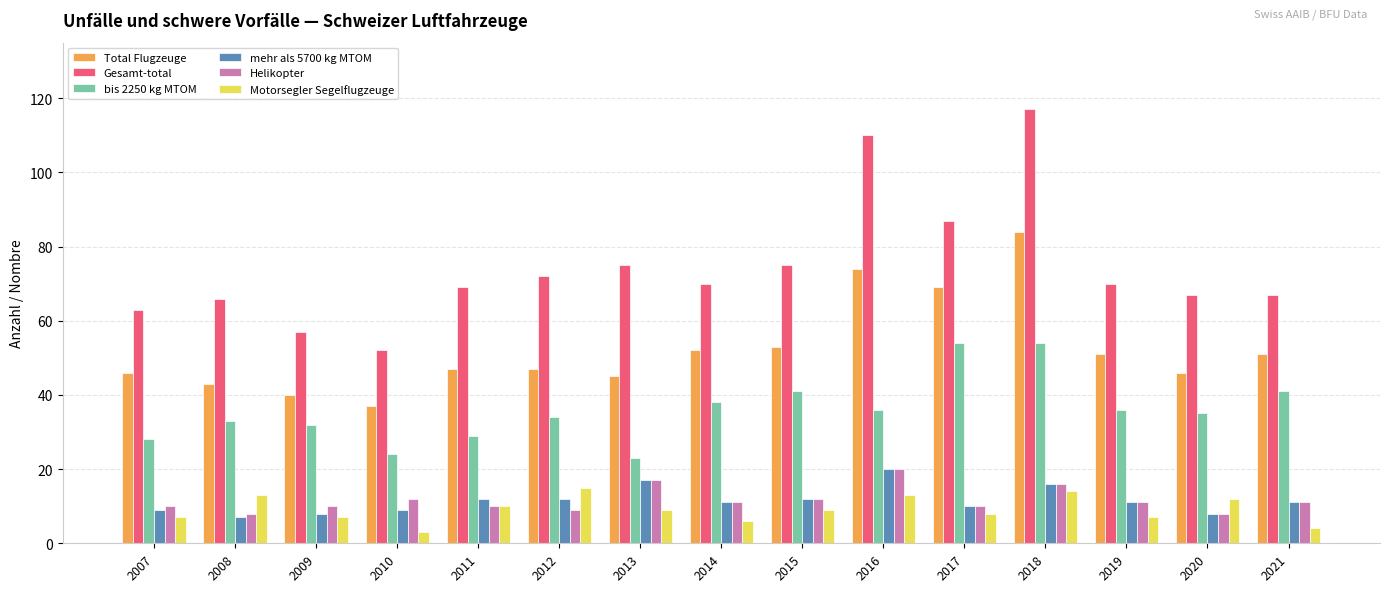

True or false: Motorsegler Segelflugzeuge has a value of 6 at 2014.

True